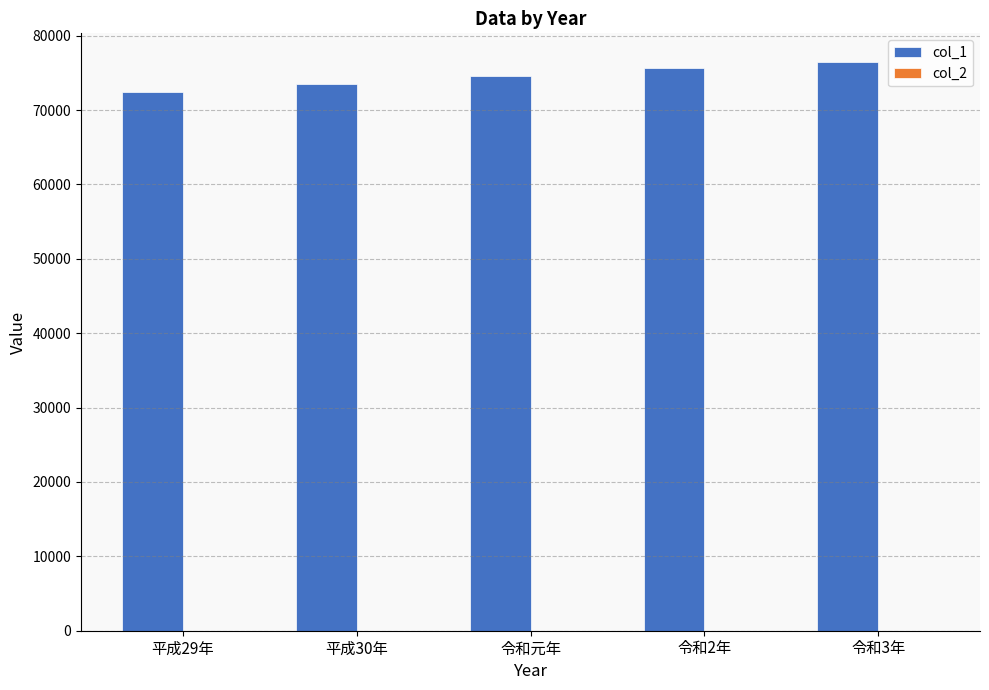

What is the greatest value displayed?

76500